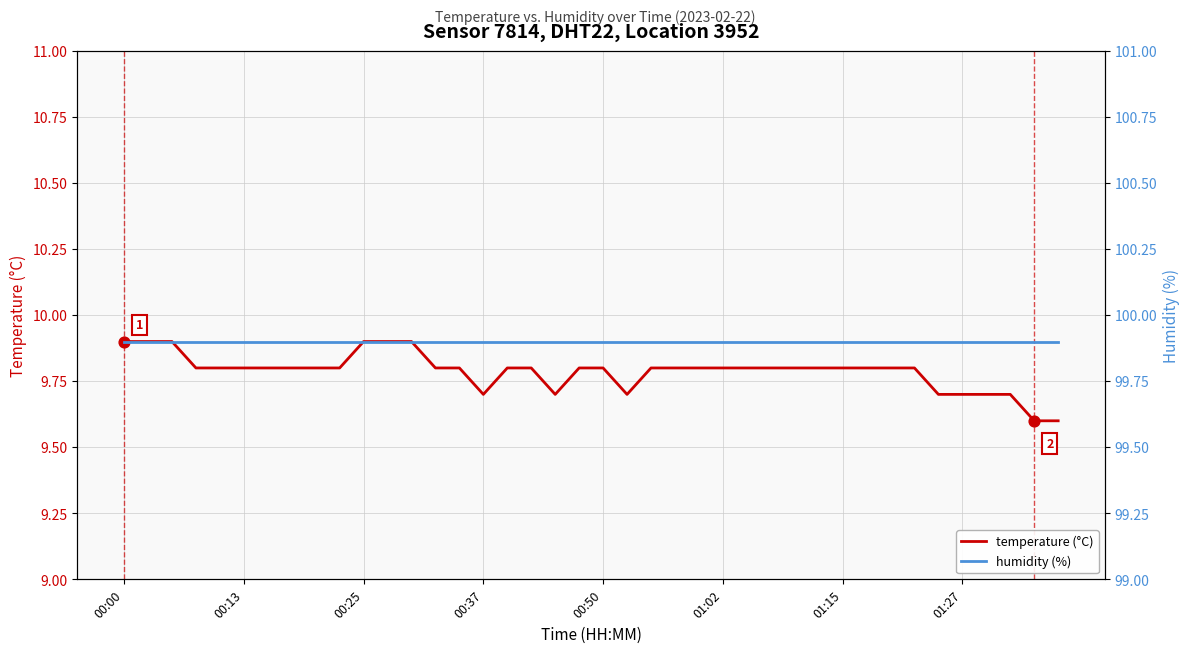

Which series contains the lowest Y value?

temperature (°C)